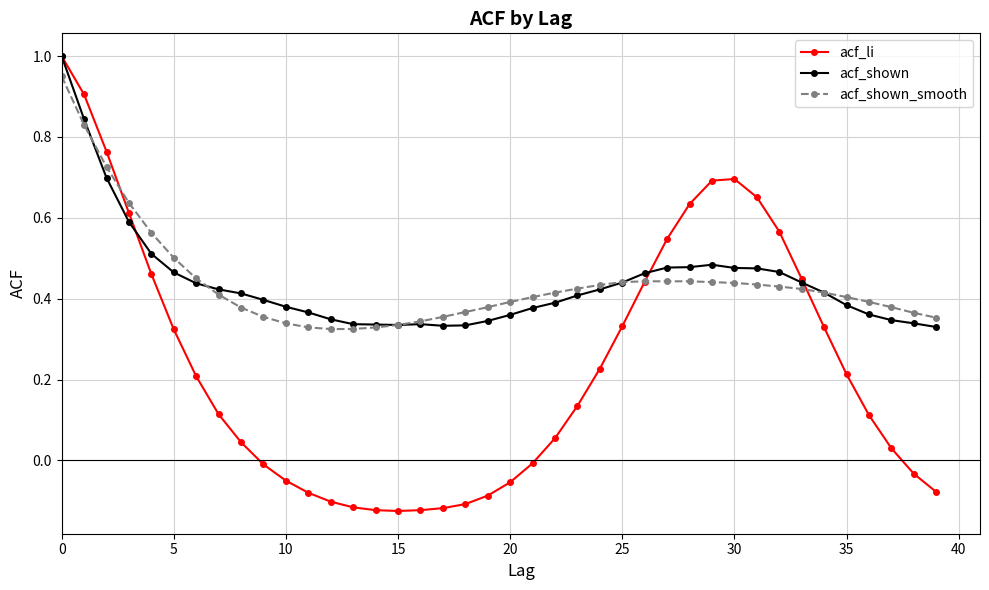

Which series ends up on top after the final intersection of acf_shown_smooth and acf_li?

acf_shown_smooth